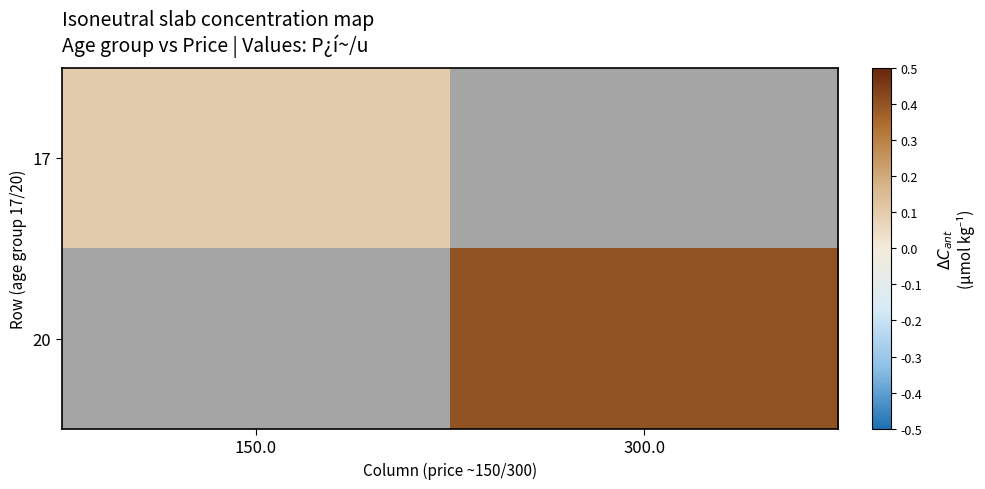

What is the minimum value for 17?

0.1